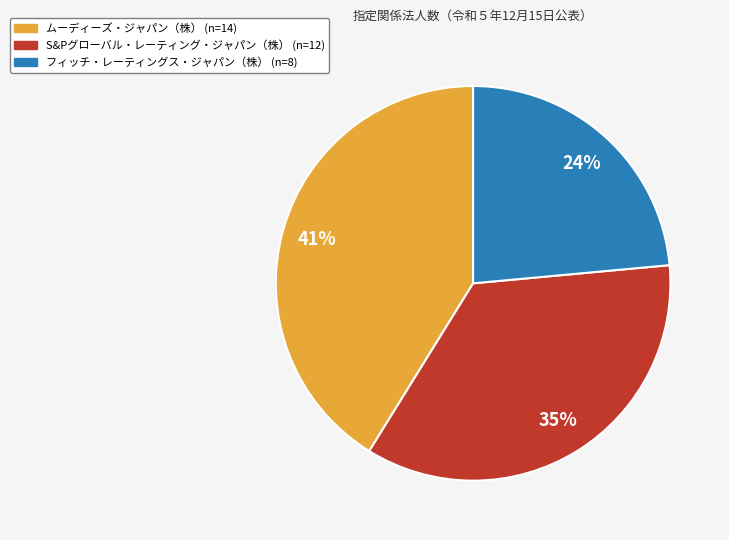

To the nearest percent, what is the combined percentage of フィッチ・レーティングス・ジャパン（株） and S&Pグローバル・レーティング・ジャパン（株）?

59%